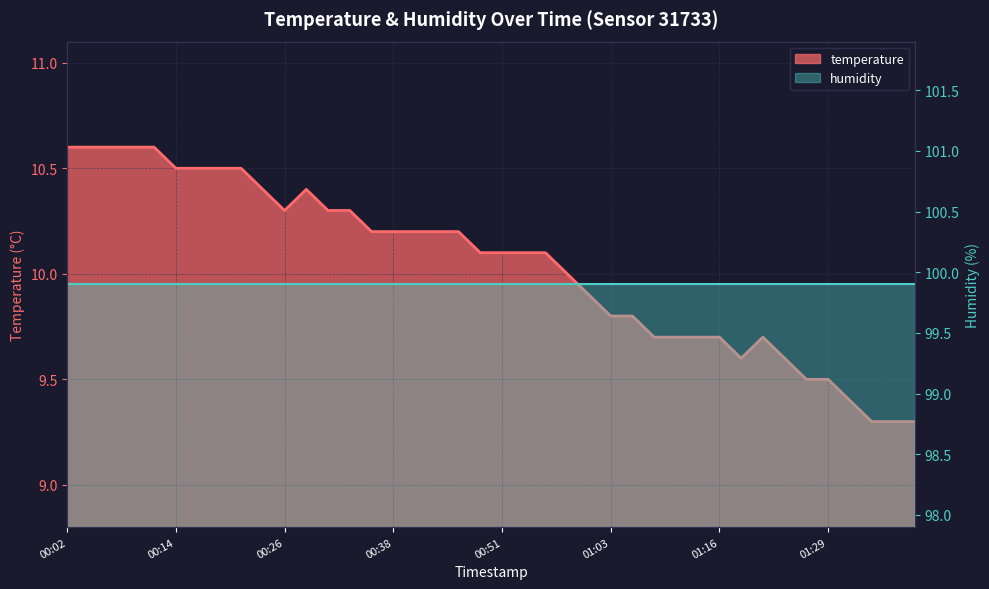

What is the greatest value displayed?

10.6